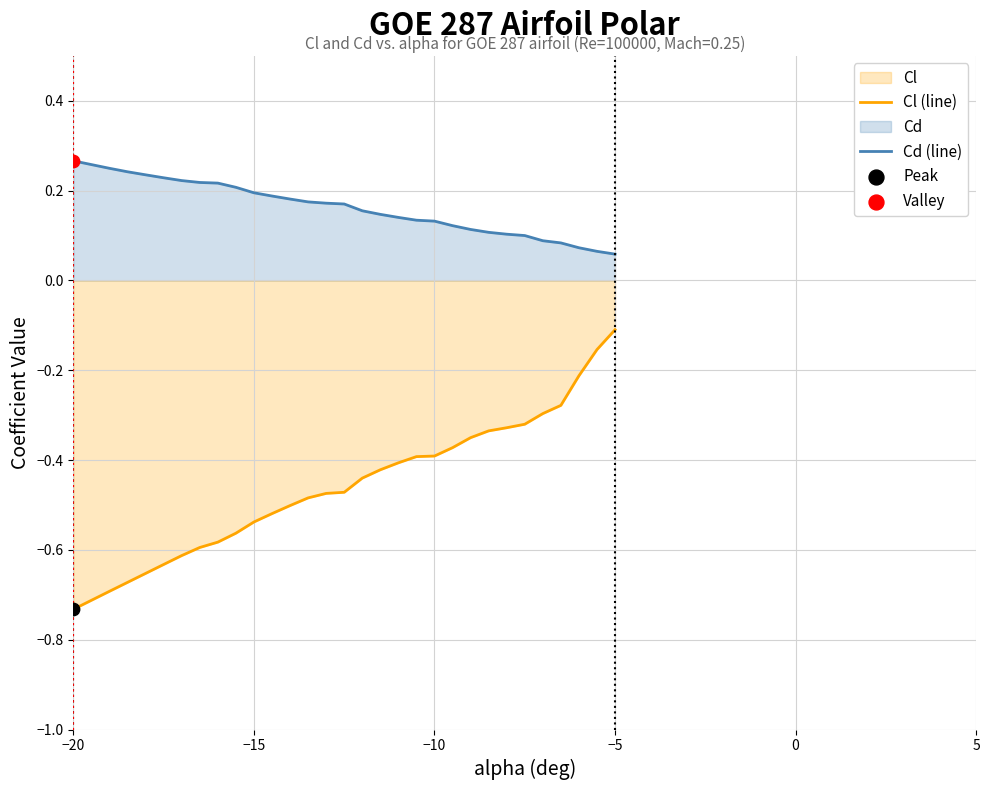

At how many categories does at least one series exceed 0?

30